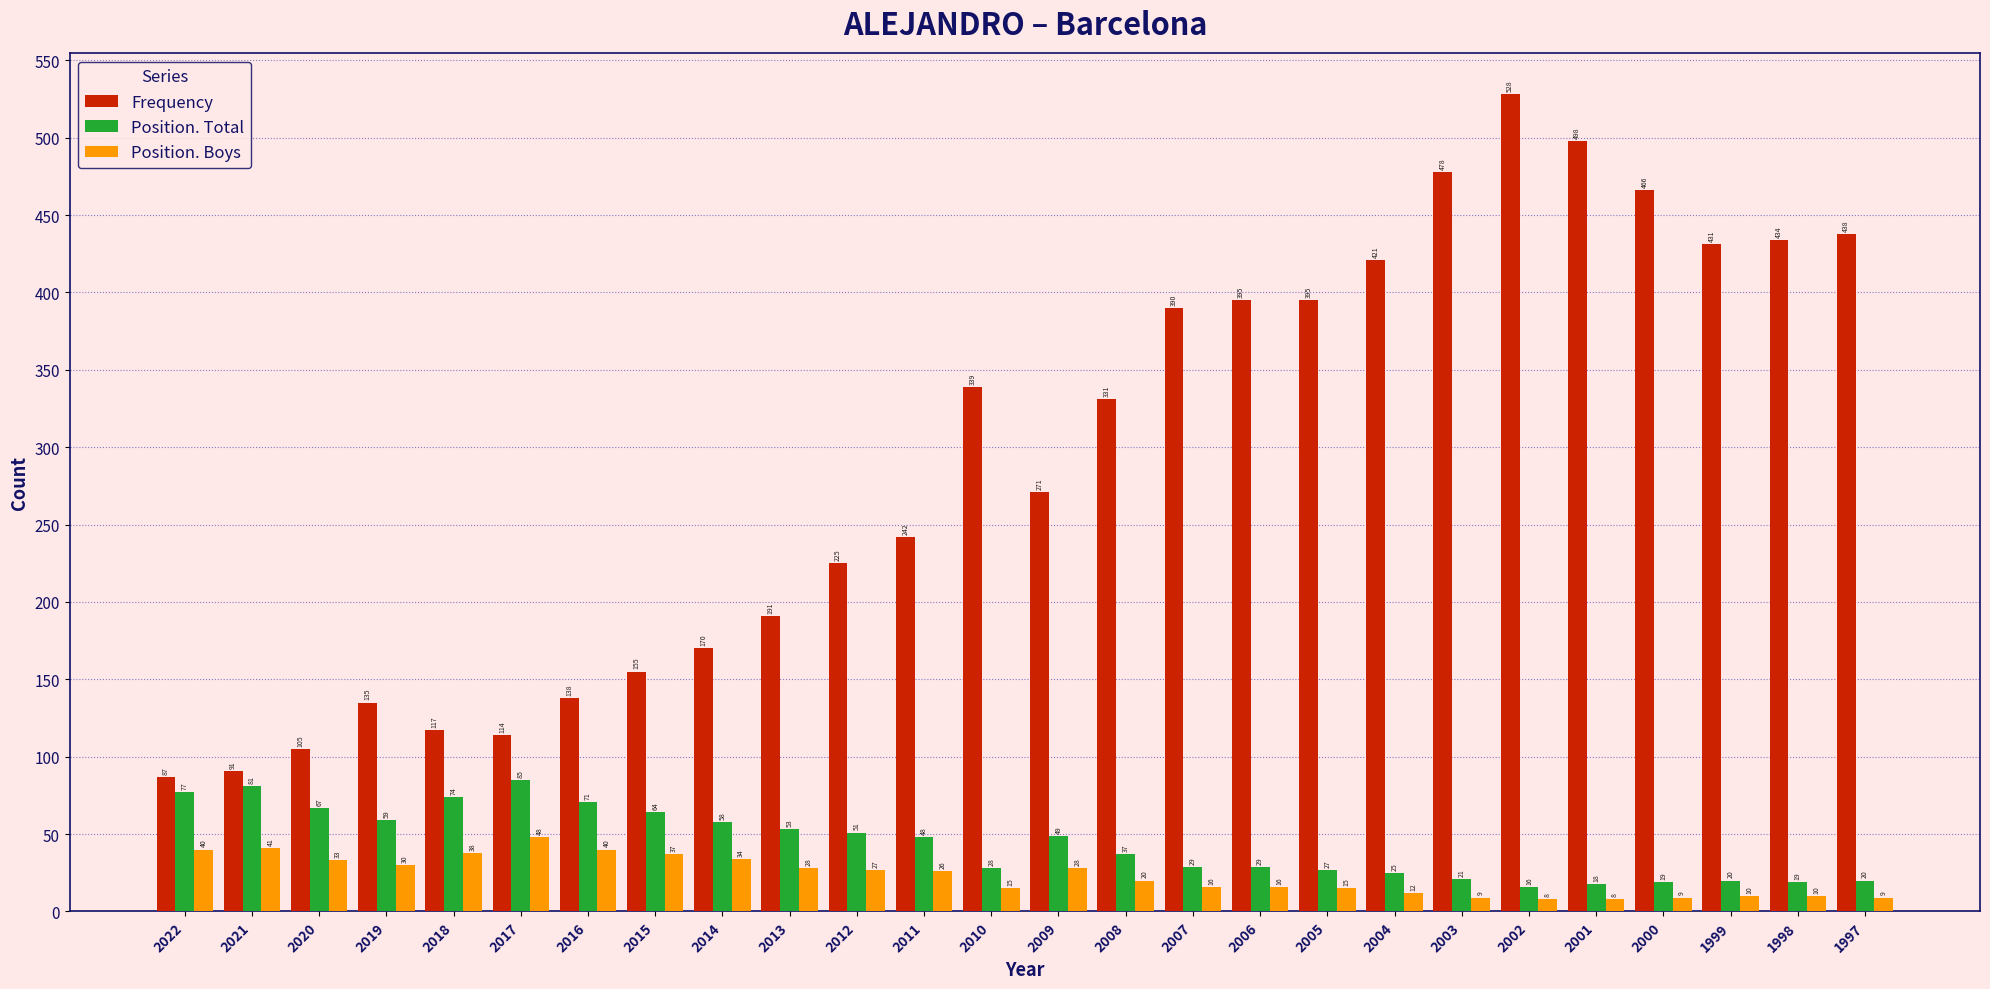

What is the approximate value of Frequency at 2021?

91